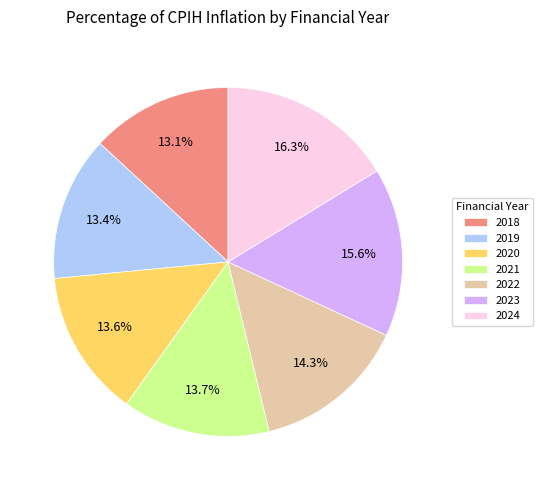

Is there any slice that represents more than half of the pie?

No